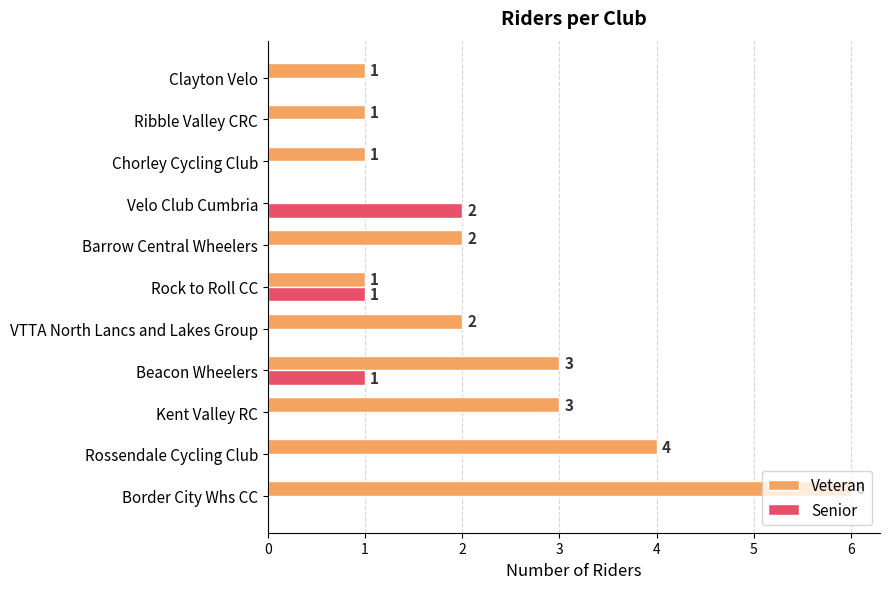

True or false: Senior has a value of -1 at Border City Whs CC.

False